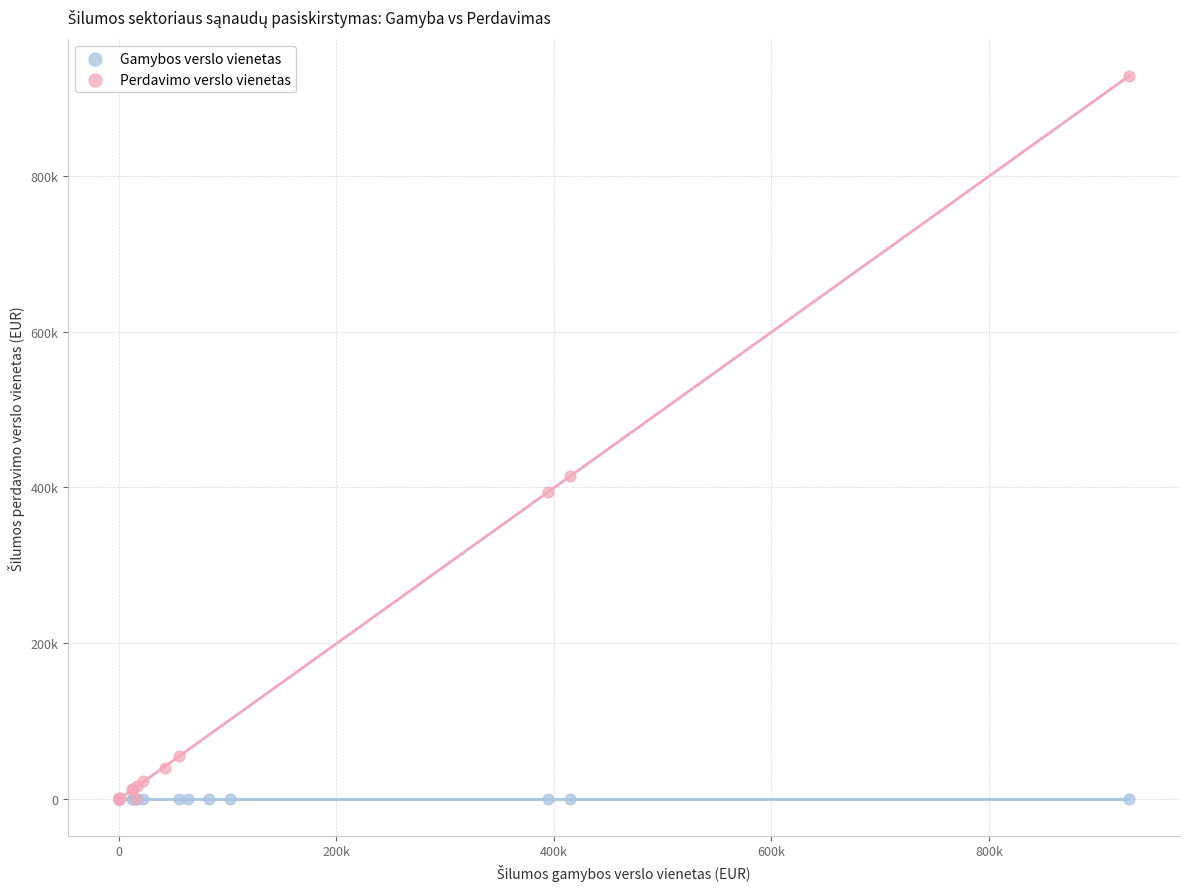

What are all the series names shown in the legend?

Gamybos verslo vienetas, Perdavimo verslo vienetas